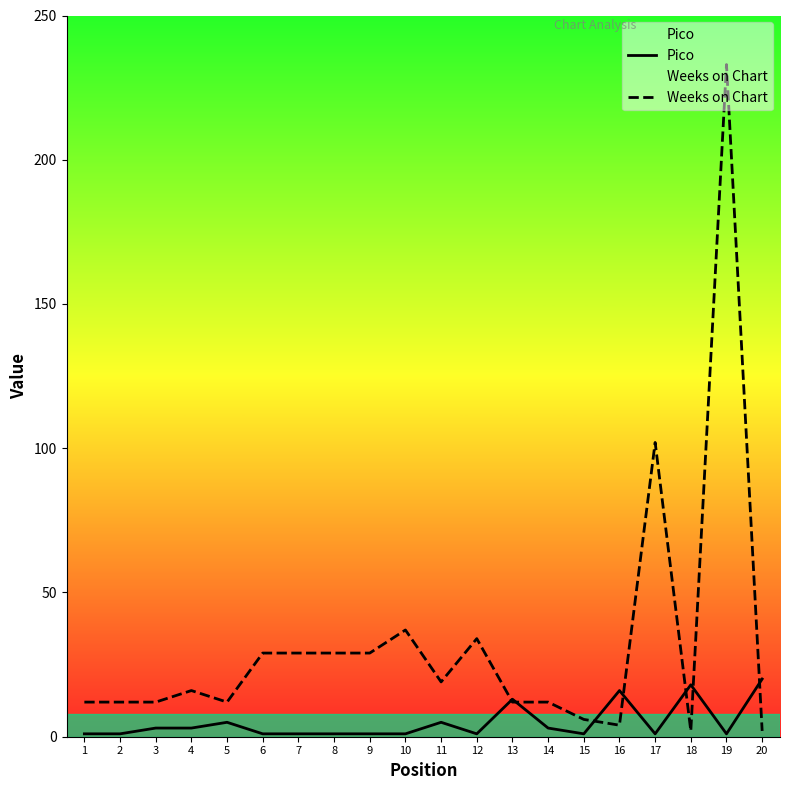

Reading left to right, transcribe all the data shown in this chart.

Pico: 1=1	2=1	3=3	4=3	5=5	6=1	7=1	8=1	9=1	10=1	11=5	12=1	13=13	14=3	15=1	16=16	17=1	18=18	19=1	20=20
Weeks on Chart: 1=12	2=12	3=12	4=16	5=12	6=29	7=29	8=29	9=29	10=37	11=19	12=34	13=12	14=12	15=6	16=4	17=102	18=2	19=233	20=2